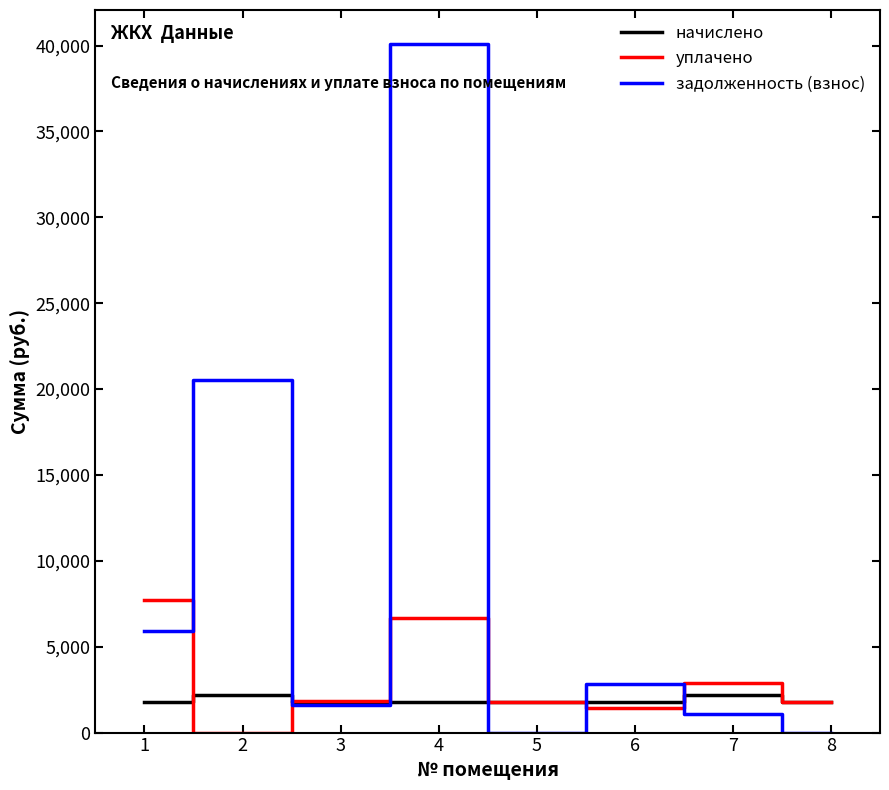

Rank the series at 1 from lowest to highest value.

начислено, задолженность (взнос), уплачено